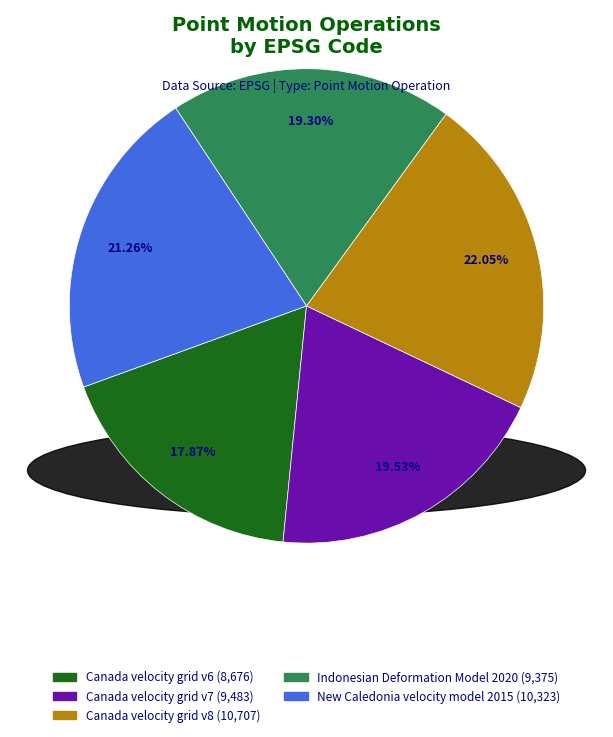

How many slices are in this pie chart?

5